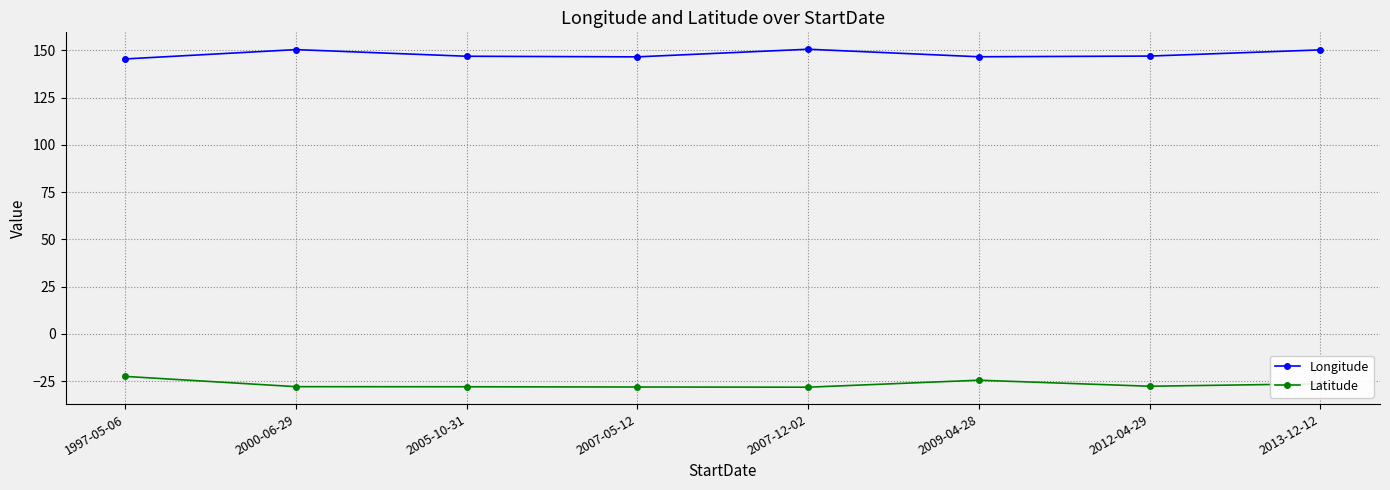

At how many categories does at least one series exceed 124?

8